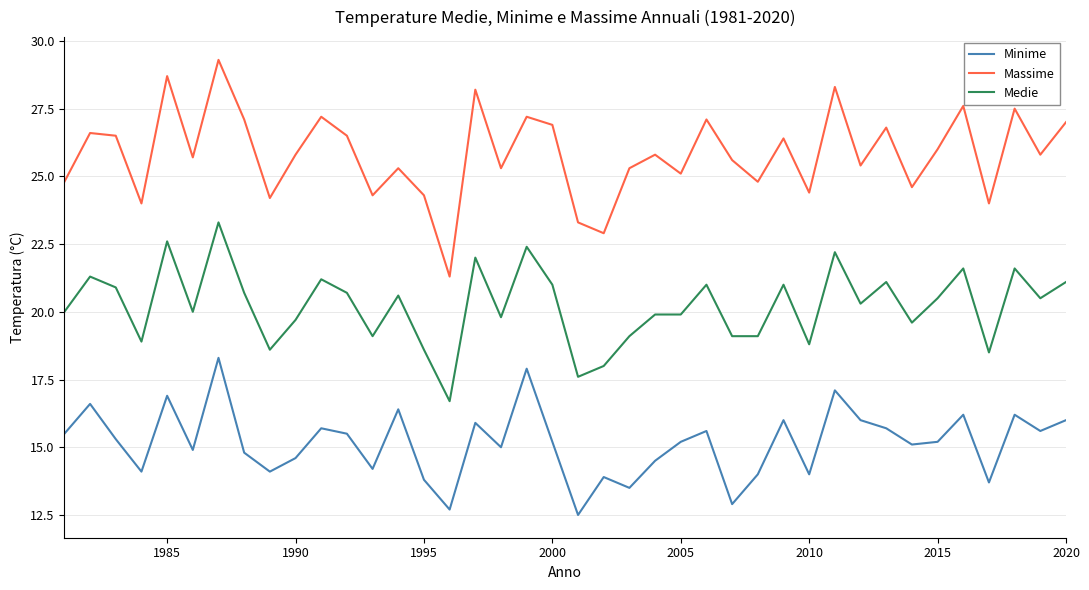

Which series has the widest spread of values?

Massime